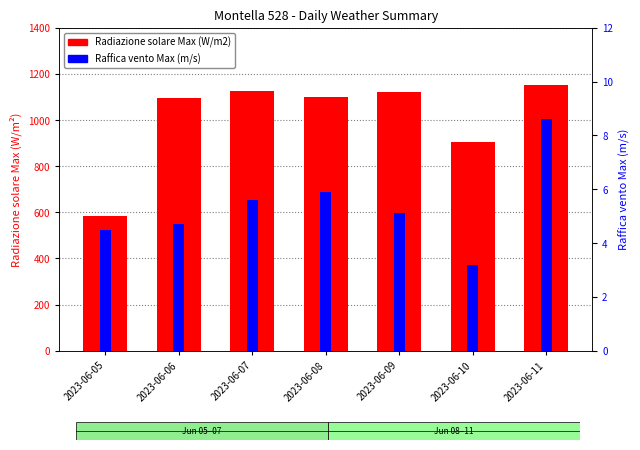

Rank the series at 2023-06-08 from lowest to highest value.

Raffica vento Max (m/s), Radiazione solare Max (W/m2)